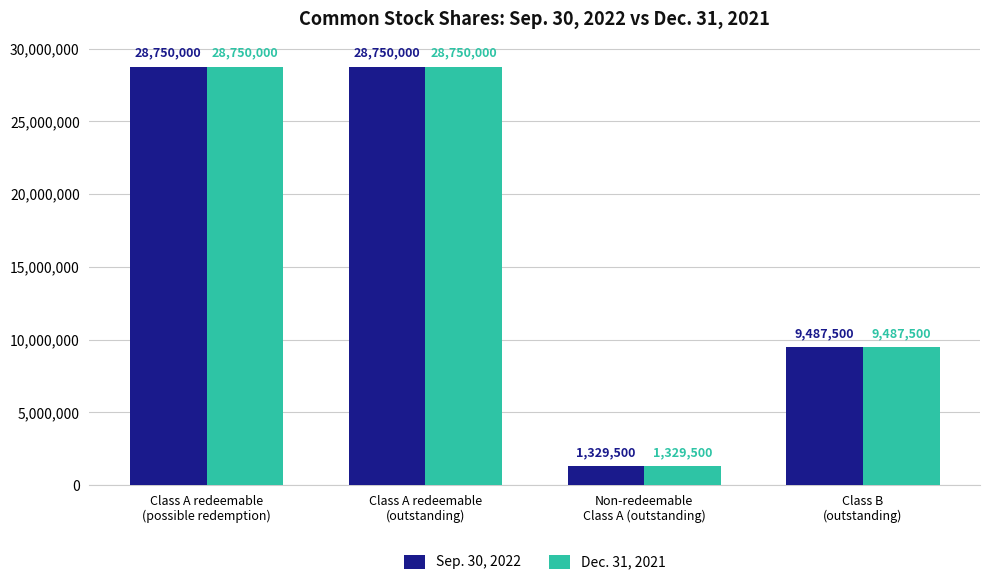

What position from the left is Class A redeemable
(outstanding)?

2